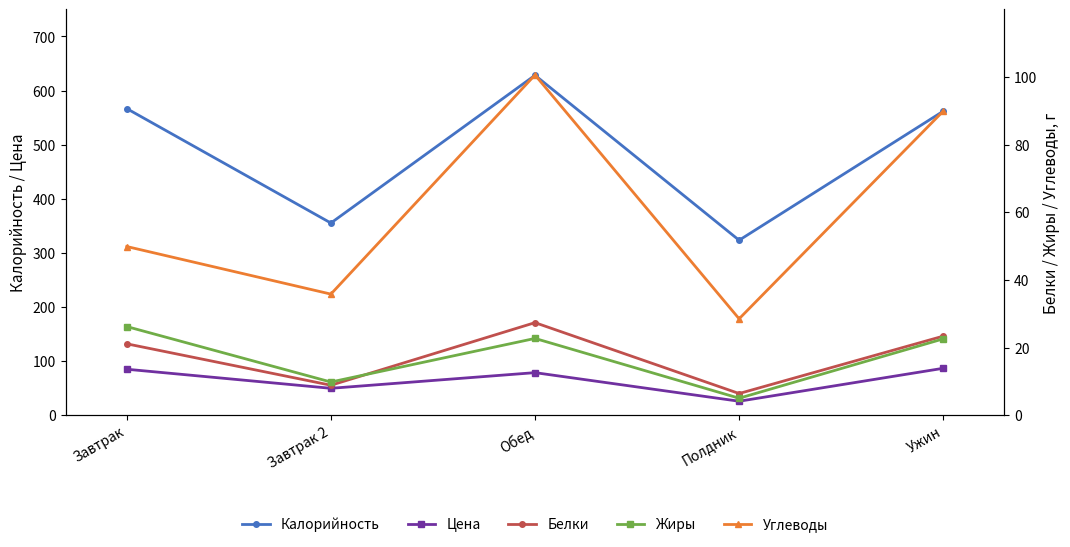

How many data points in Цена are above 78?

3